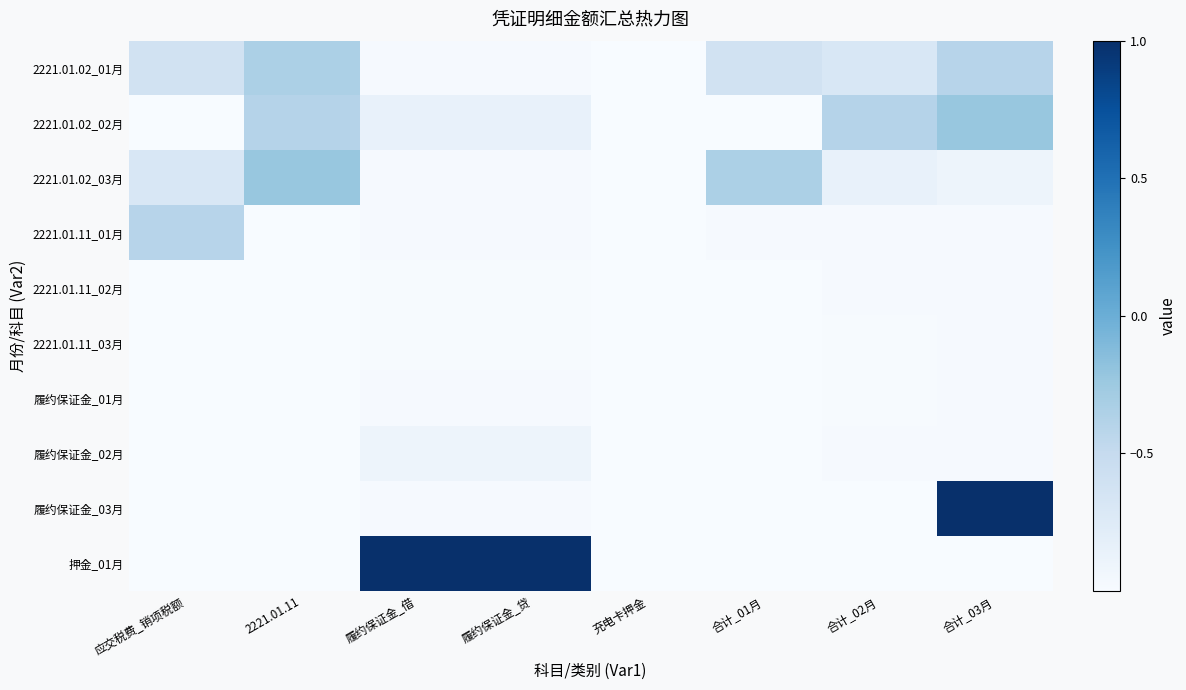

Reading left to right, list all the values displayed in this chart.

2221.01.02_01月: 应交税费_销项税额=-0.6	2221.01.11=-0.3	履约保证金_借=-1.0	履约保证金_贷=-1.0	充电卡押金=-1.0	合计_01月=-0.6	合计_02月=-0.7	合计_03月=-0.4
2221.01.02_02月: 应交税费_销项税额=-1.0	2221.01.11=-0.4	履约保证金_借=-0.9	履约保证金_贷=-0.9	充电卡押金=-1.0	合计_01月=-1.0	合计_02月=-0.4	合计_03月=-0.2
2221.01.02_03月: 应交税费_销项税额=-0.7	2221.01.11=-0.2	履约保证金_借=-1.0	履约保证金_贷=-1.0	充电卡押金=-1.0	合计_01月=-0.3	合计_02月=-0.9	合计_03月=-0.9
2221.01.11_01月: 应交税费_销项税额=-0.4	2221.01.11=-1.0	履约保证金_借=-1.0	履约保证金_贷=-1.0	充电卡押金=-1.0	合计_01月=-1.0	合计_02月=-1.0	合计_03月=-1.0
2221.01.11_02月: 应交税费_销项税额=-1.0	2221.01.11=-1.0	履约保证金_借=-1.0	履约保证金_贷=-1.0	充电卡押金=-1.0	合计_01月=-1.0	合计_02月=-1.0	合计_03月=-1.0
2221.01.11_03月: 应交税费_销项税额=-1.0	2221.01.11=-1.0	履约保证金_借=-1.0	履约保证金_贷=-1.0	充电卡押金=-1.0	合计_01月=-1.0	合计_02月=-1.0	合计_03月=-1.0
履约保证金_01月: 应交税费_销项税额=-1.0	2221.01.11=-1.0	履约保证金_借=-1.0	履约保证金_贷=-1.0	充电卡押金=-1.0	合计_01月=-1.0	合计_02月=-1.0	合计_03月=-1.0
履约保证金_02月: 应交税费_销项税额=-1.0	2221.01.11=-1.0	履约保证金_借=-0.9	履约保证金_贷=-0.9	充电卡押金=-1.0	合计_01月=-1.0	合计_02月=-1.0	合计_03月=-1.0
履约保证金_03月: 应交税费_销项税额=-1.0	2221.01.11=-1.0	履约保证金_借=-1.0	履约保证金_贷=-1.0	充电卡押金=-1.0	合计_01月=-1.0	合计_02月=-1.0	合计_03月=1.0
押金_01月: 应交税费_销项税额=-1.0	2221.01.11=-1.0	履约保证金_借=1.0	履约保证金_贷=1.0	充电卡押金=-1.0	合计_01月=-1.0	合计_02月=-1.0	合计_03月=-1.0